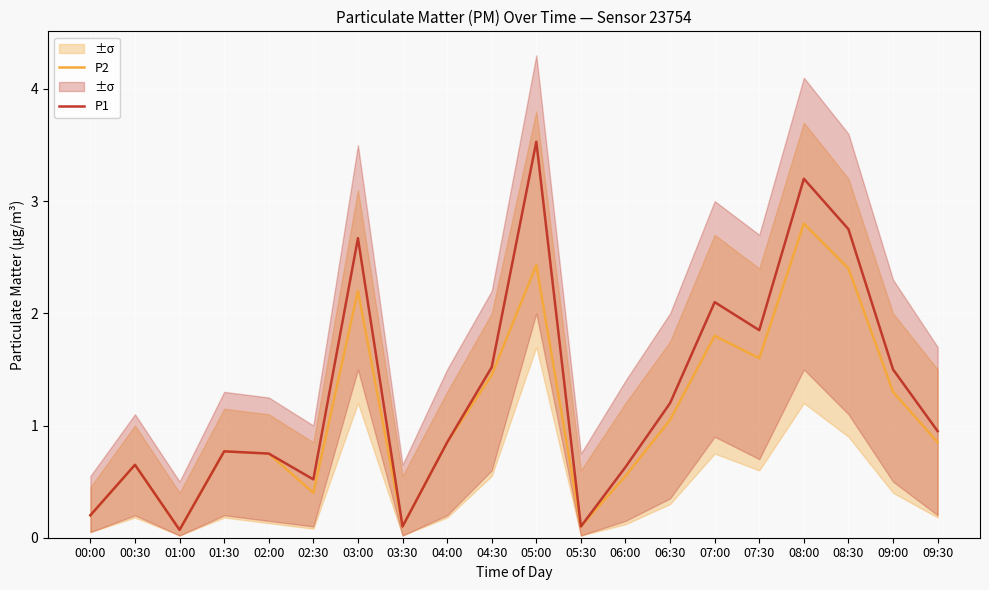

At how many categories does at least one series exceed 2?

5